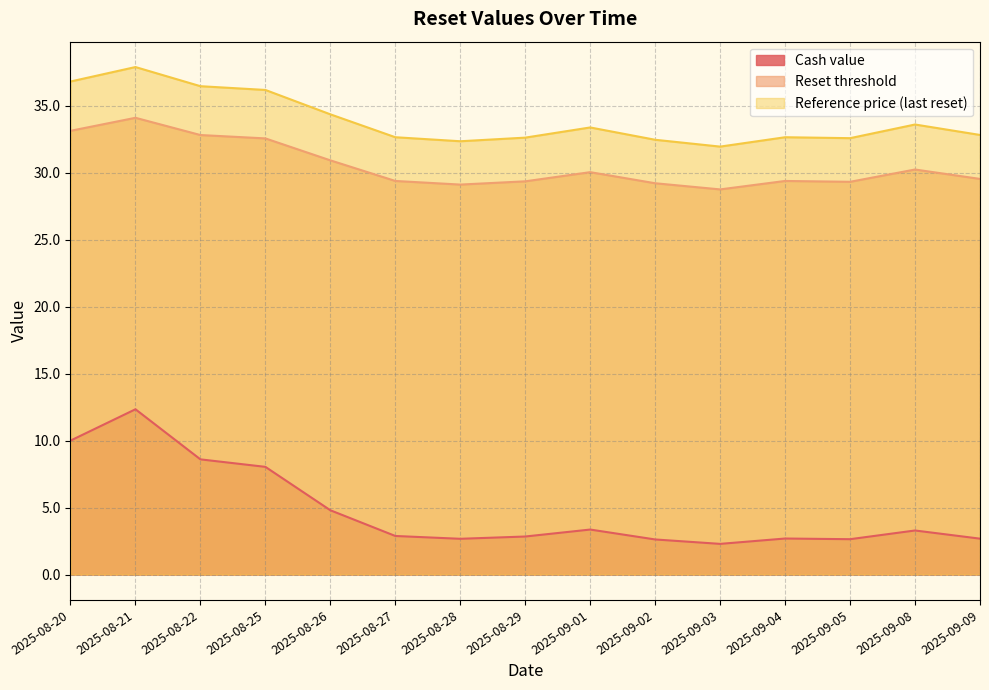

True or false: Reset threshold and Reference price (last reset) intersect in this chart.

False